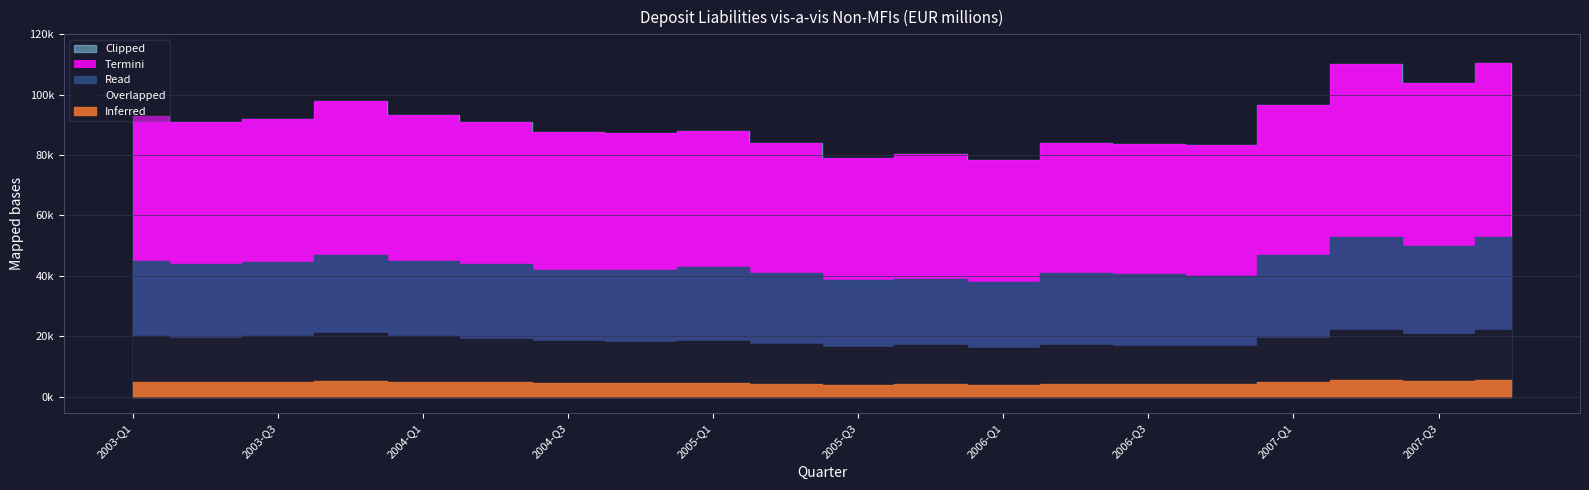

Which has a higher value, 2005-Q4 or 2003-Q4?

2003-Q4